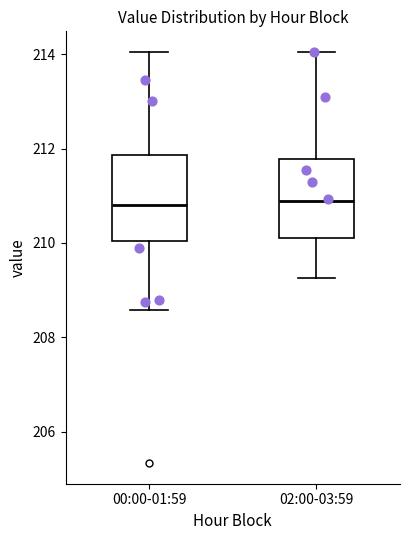

Where is the lower edge of the box for 02:00-03:59 on the y-axis? The values are not printed on the chart, so give them approximately, as read against the axis.

210.2